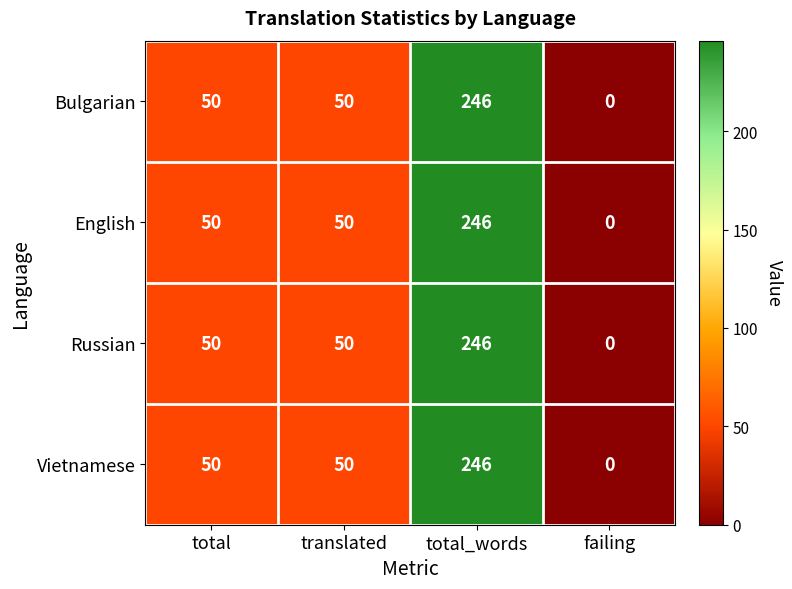

Reading right to left, what are all the values shown in this chart?

Bulgarian: 0	246	50	50
English: 0	246	50	50
Russian: 0	246	50	50
Vietnamese: 0	246	50	50